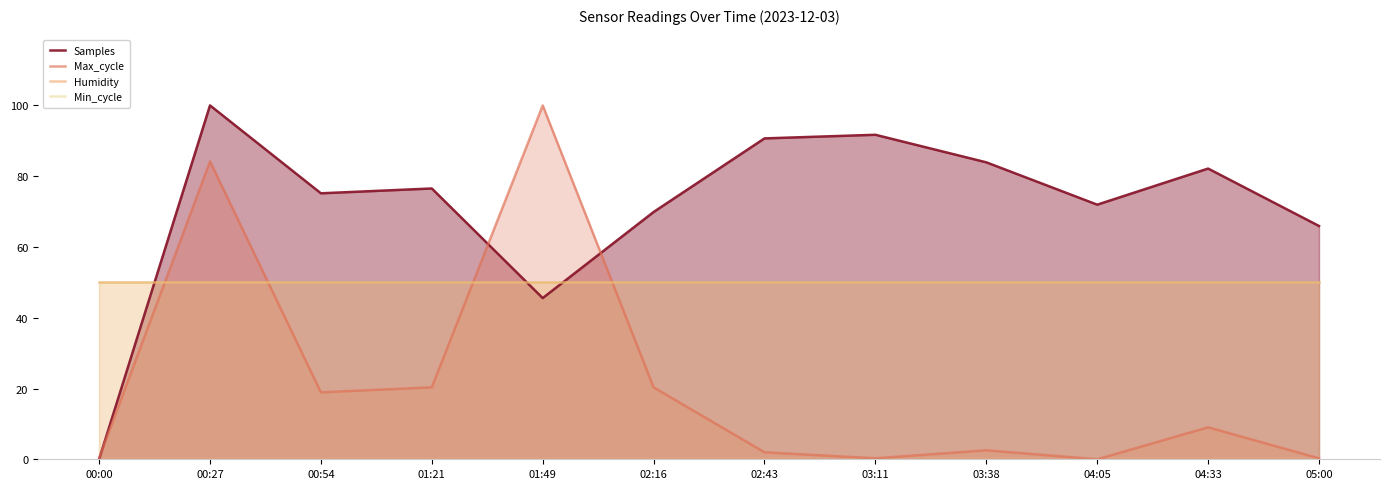

What is the label of the 5th point from the right?

03:11